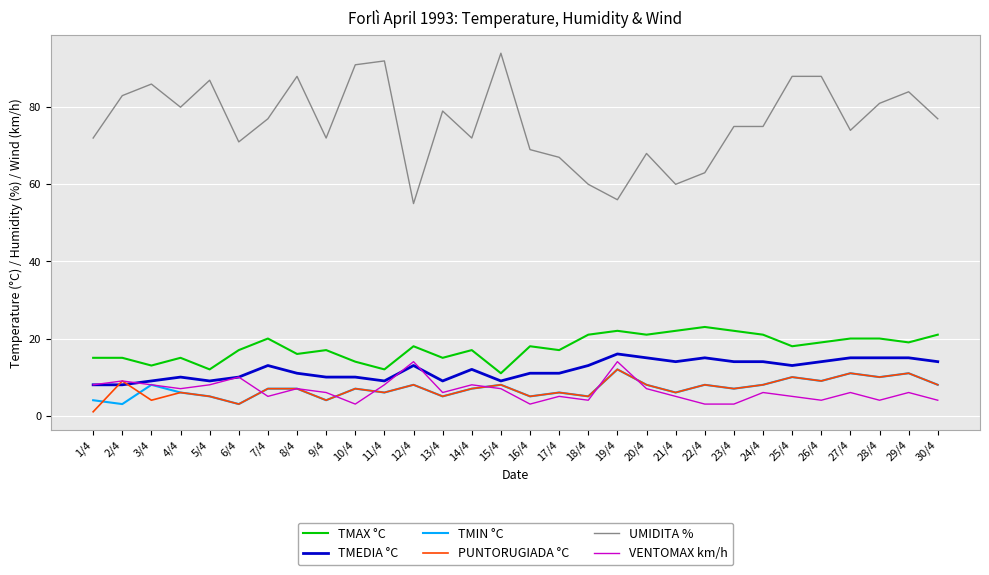

Which series has the widest spread of values?

UMIDITA %